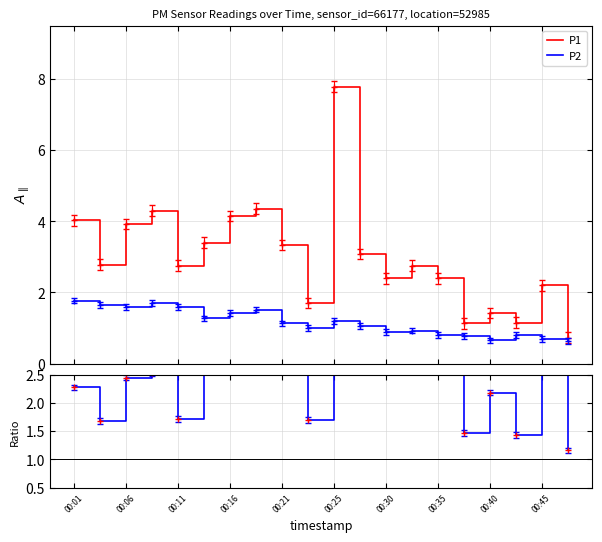

What is the smallest value displayed?

0.6